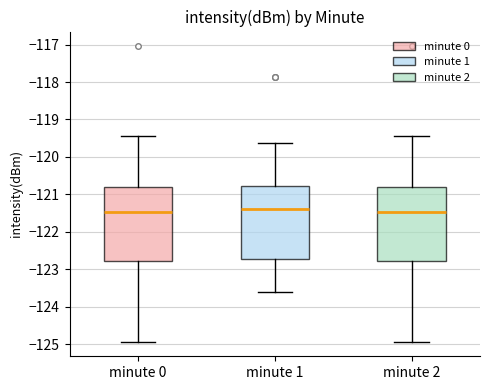

Reading left to right, transcribe this box plot: for each box, give where its median line is, the range the box spans, and where its two whiskers end, as read against the y-axis. The values are not printed on the chart, so give them approximately, as read against the axis.

minute 0: median -121.5, box -122.8 to -120.8, whiskers -124.9 to -119.4
minute 1: median -121.4, box -122.7 to -120.8, whiskers -123.6 to -119.6
minute 2: median -121.5, box -122.8 to -120.8, whiskers -124.9 to -119.4